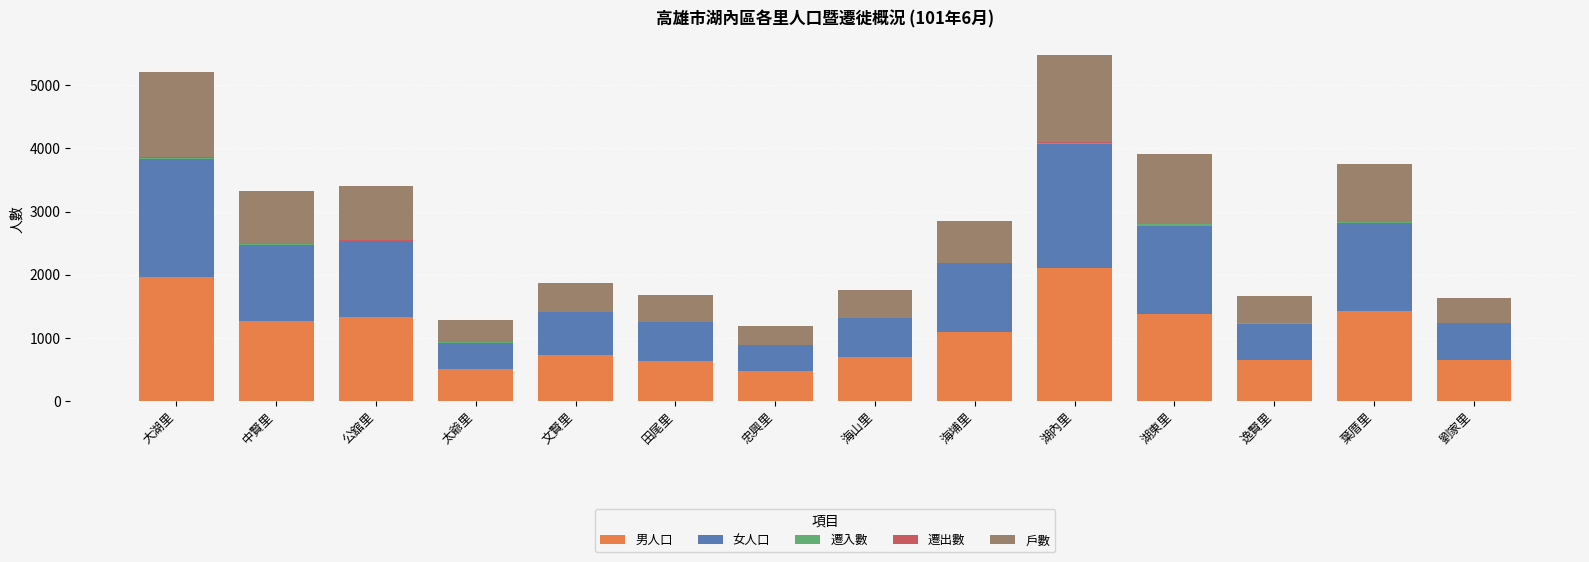

Which category has the highest value in the 男人口 series?

湖內里